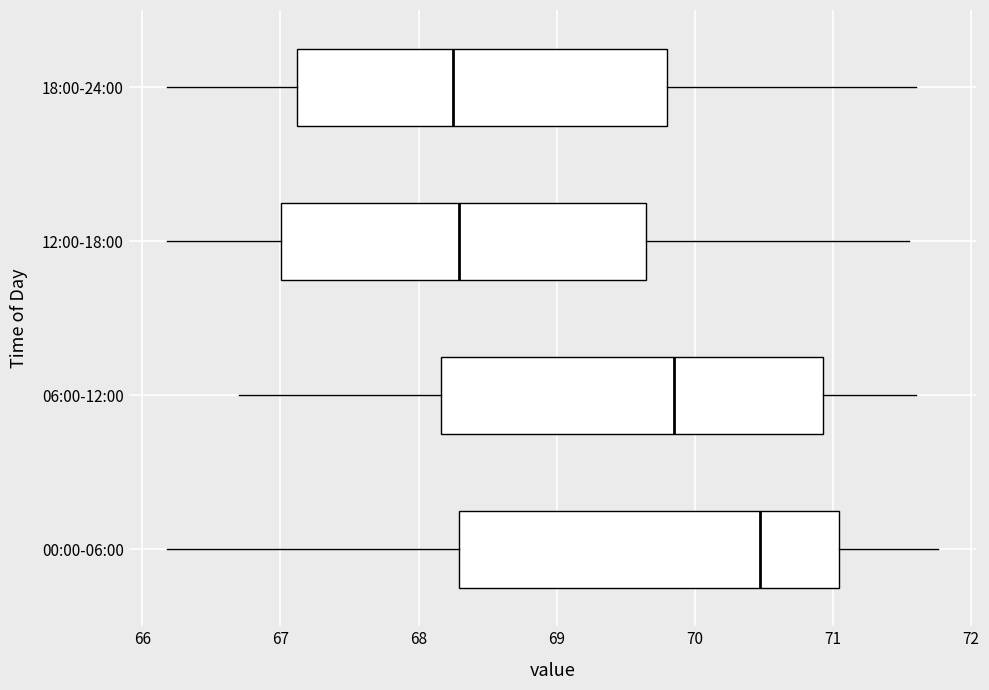

Which box has the furthest to the right median line?

00:00-06:00